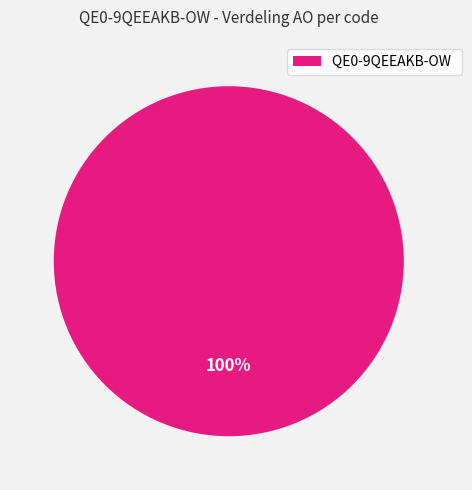

Is there any slice that represents more than half of the pie?

Yes